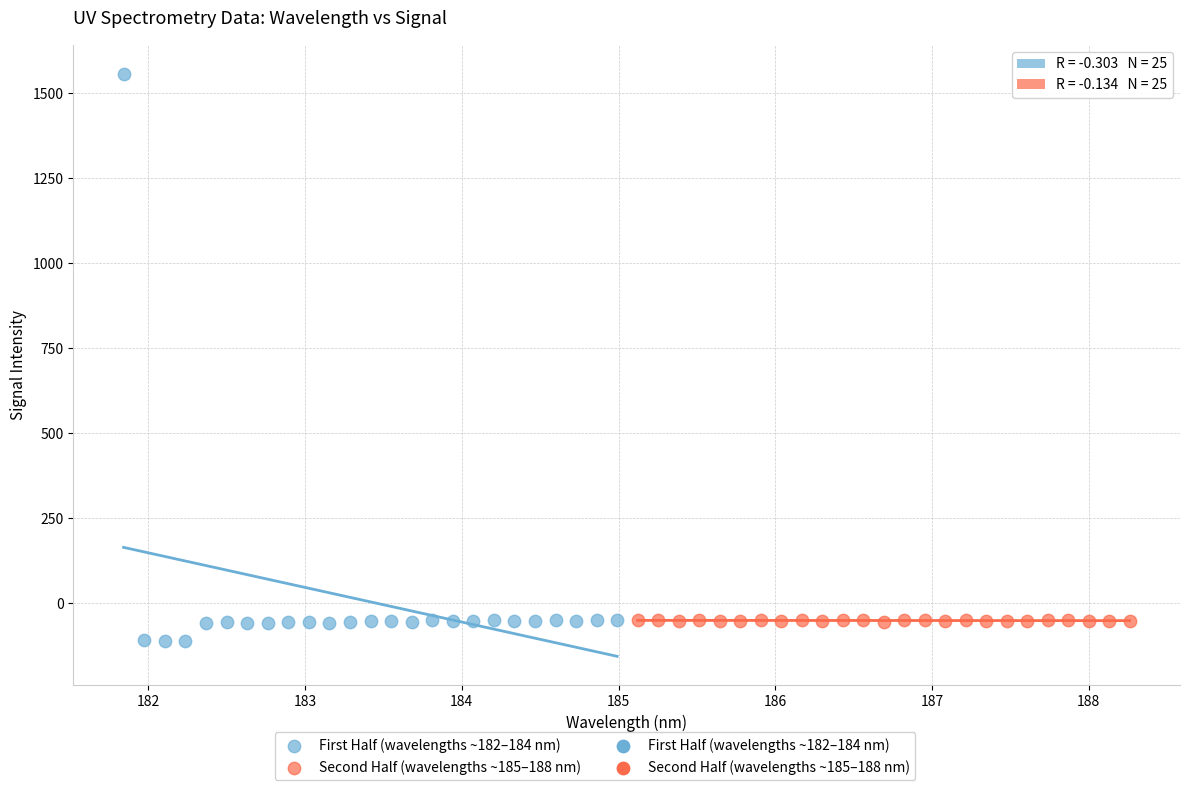

Which series has the largest Y range (max minus min)?

First Half (wavelengths ~182–184 nm)